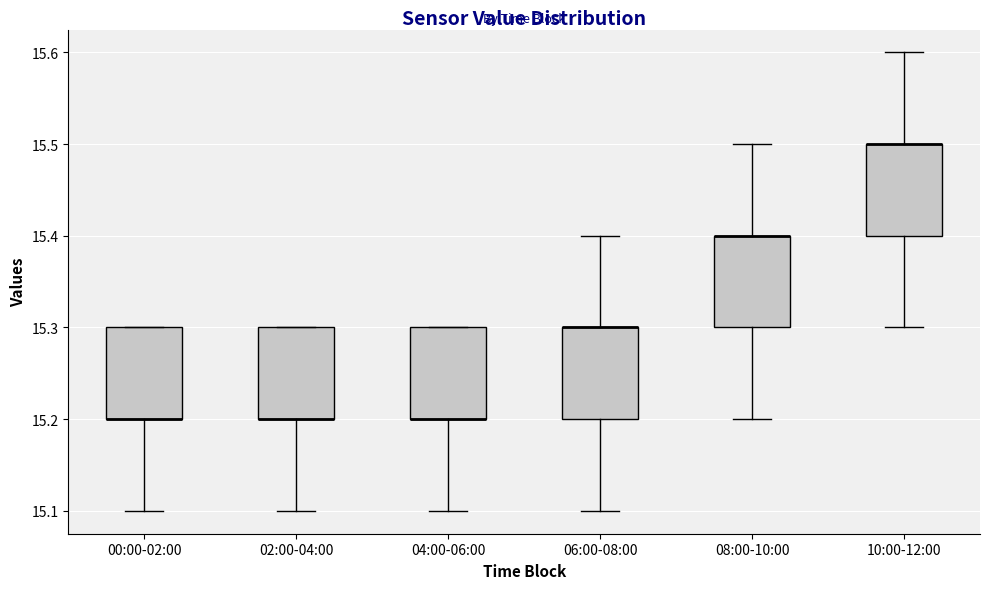

Reading left to right, transcribe this box plot: for each box, give where its median line is, the range the box spans, and where its two whiskers end, as read against the y-axis. The values are not printed on the chart, so give them approximately, as read against the axis.

00:00-02:00: median 15.2 (drawn on the box's lower edge), box 15.2 to 15.3, whiskers 15.1 to 15.3
02:00-04:00: median 15.2 (drawn on the box's lower edge), box 15.2 to 15.3, whiskers 15.1 to 15.3
04:00-06:00: median 15.2 (drawn on the box's lower edge), box 15.2 to 15.3, whiskers 15.1 to 15.3
06:00-08:00: median 15.3 (drawn on the box's upper edge), box 15.2 to 15.3, whiskers 15.1 to 15.4
08:00-10:00: median 15.4 (drawn on the box's upper edge), box 15.3 to 15.4, whiskers 15.2 to 15.5
10:00-12:00: median 15.5 (drawn on the box's upper edge), box 15.4 to 15.5, whiskers 15.3 to 15.6